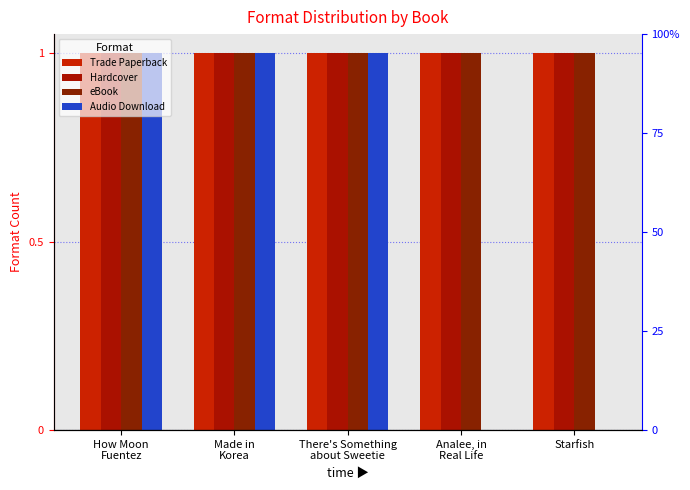

Which category has the lowest value across all series?

Analee, in
Real Life